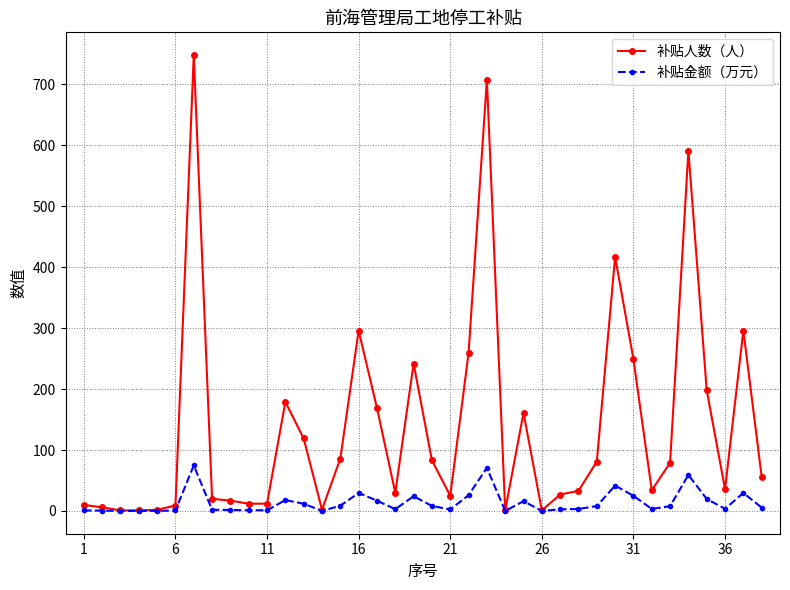

Count the number of categories in the chart.

38